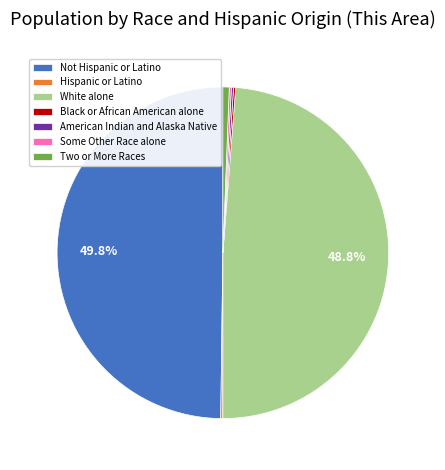

How much of the chart is everything except White alone?

51.2%